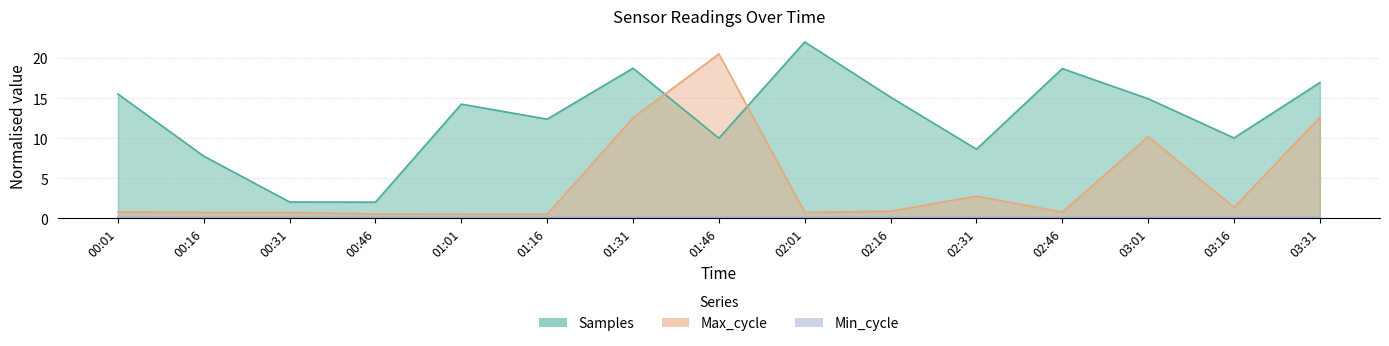

Where is the first local minimum for Samples?

00:46